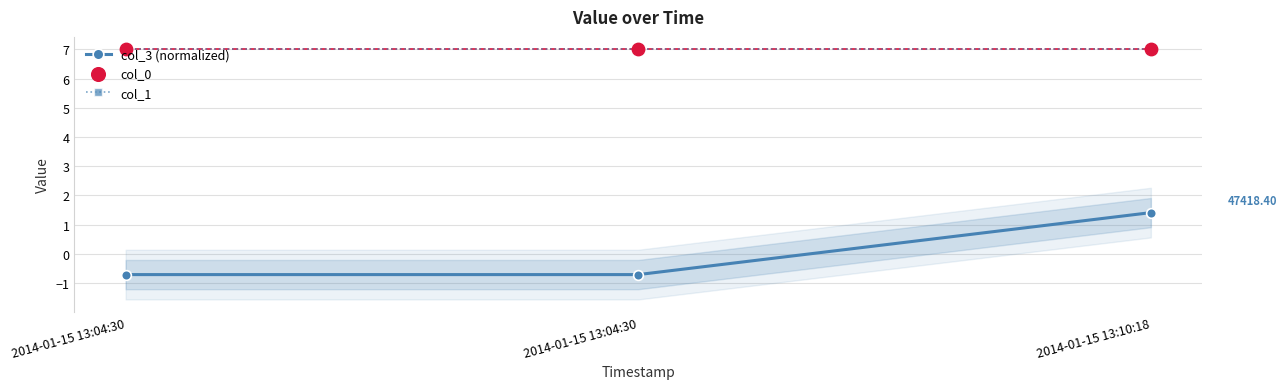

What are all the series names shown in the legend?

col_3 (normalized), col_1, col_0